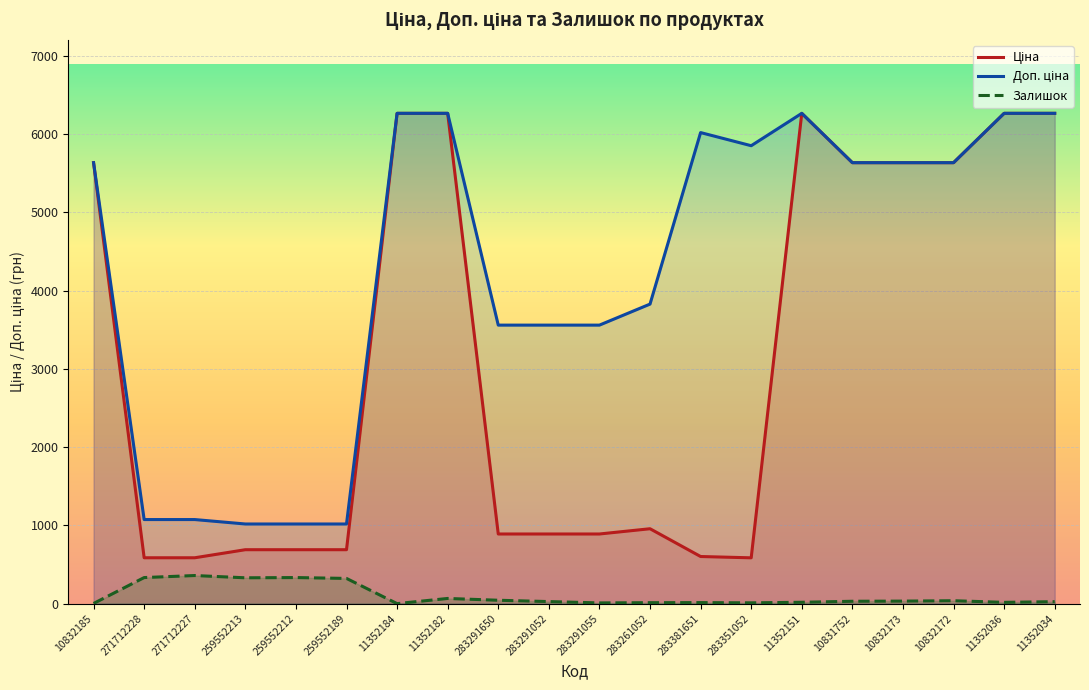

What is the difference between the maximum and minimum values in the Ціна series?

5681.4